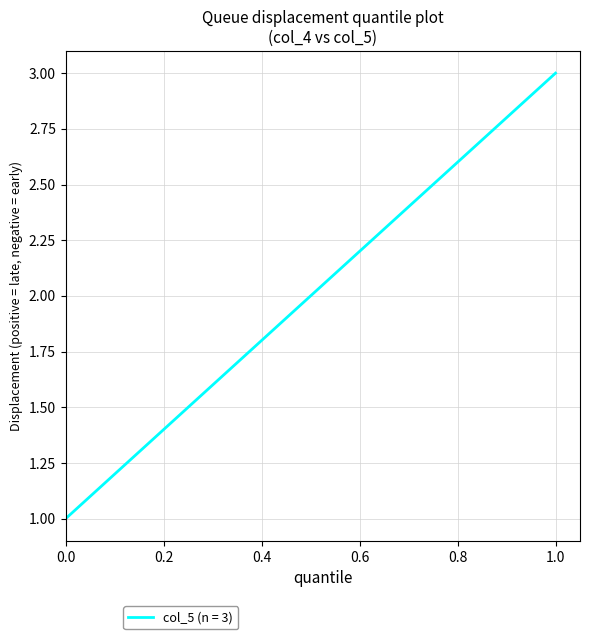

What is the greatest value displayed?

3